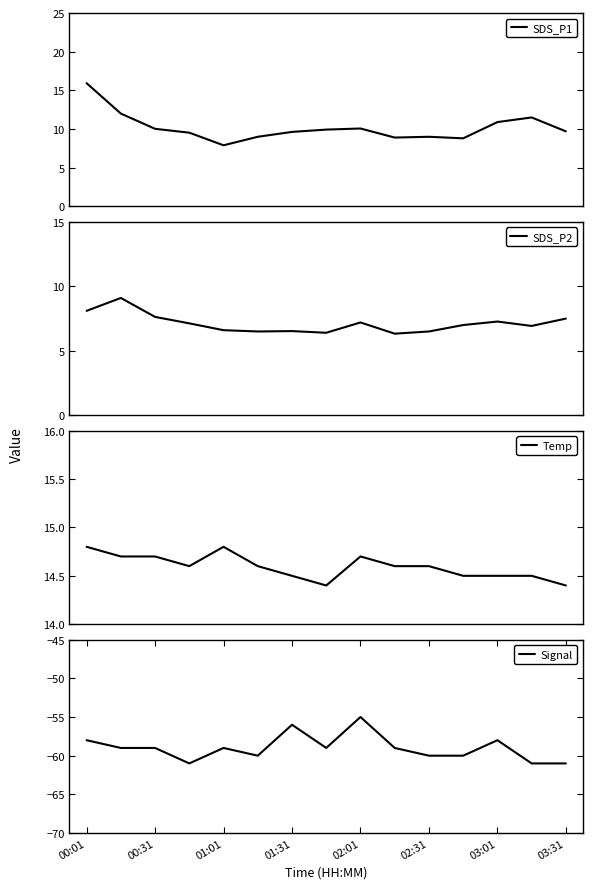

The Signal series shows -26.7 at 03:01. True or false?

False